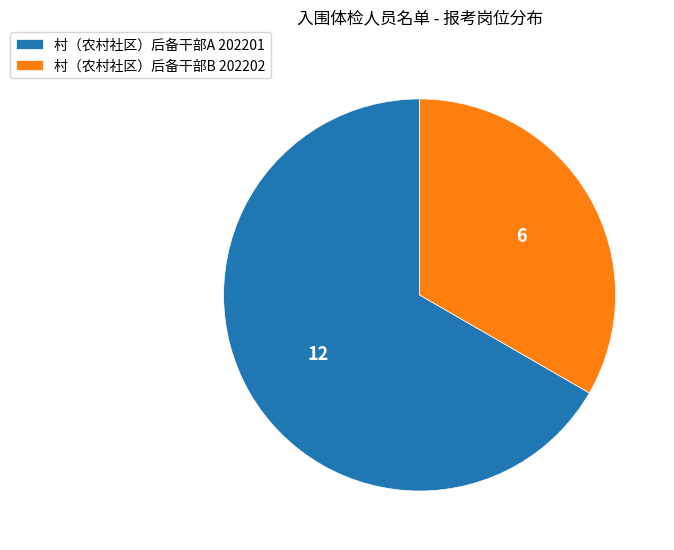

Does any single category account for the majority?

Yes